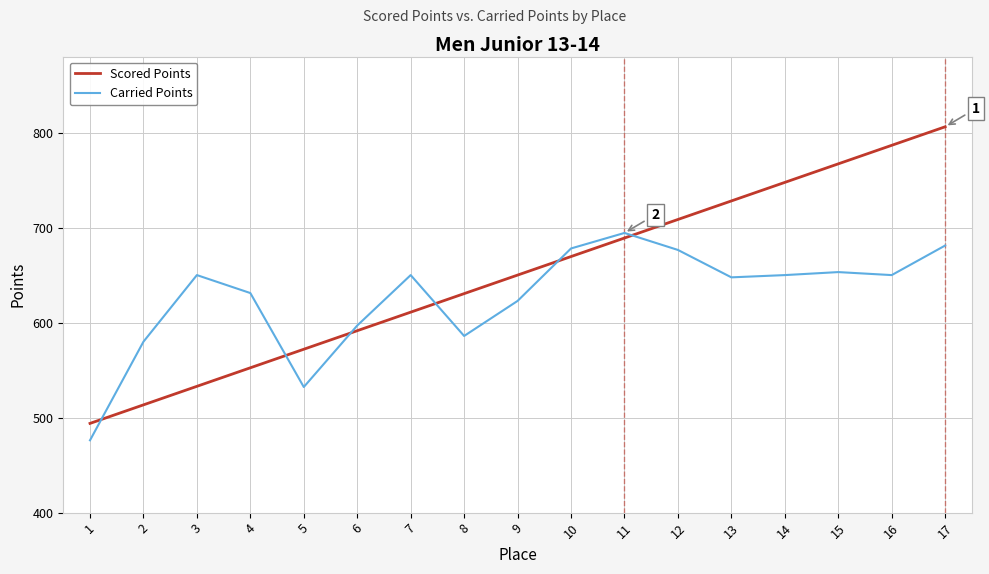

Where do Scored Points and Carried Points first cross each other?

1 and 2